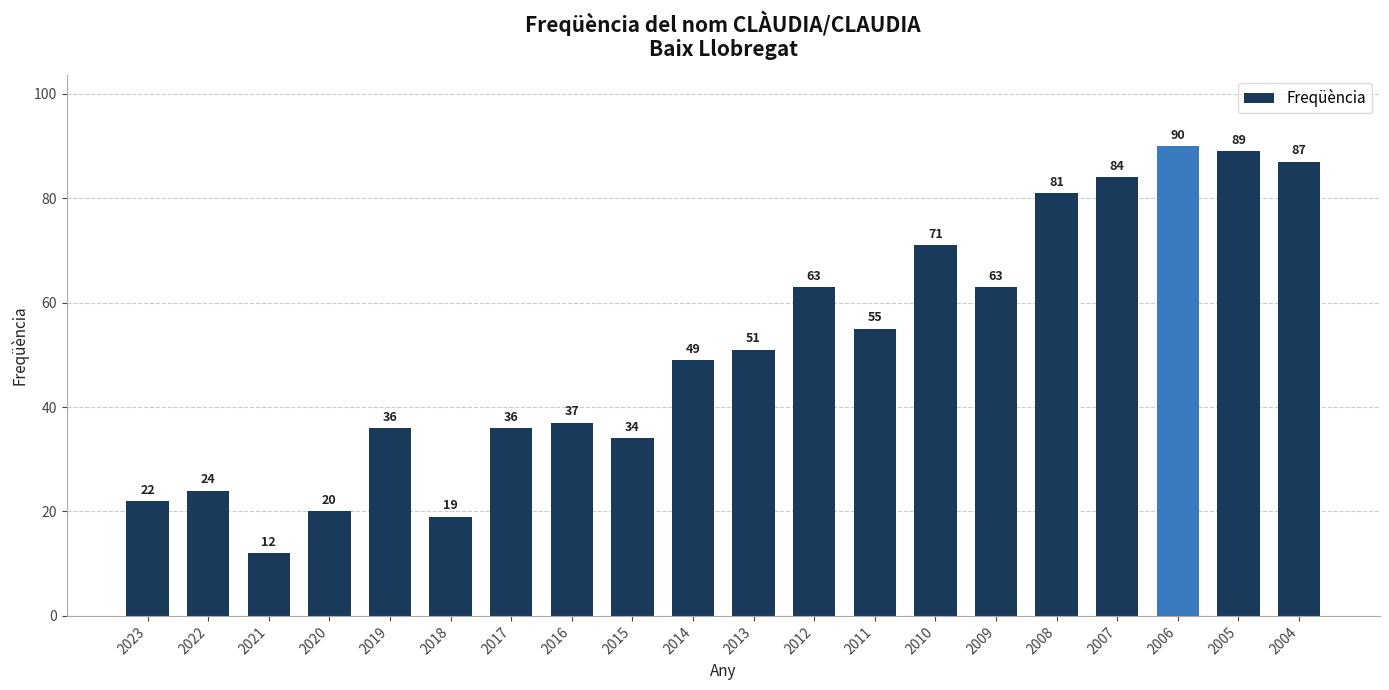

Where is the data nearest to the value 51?

2013